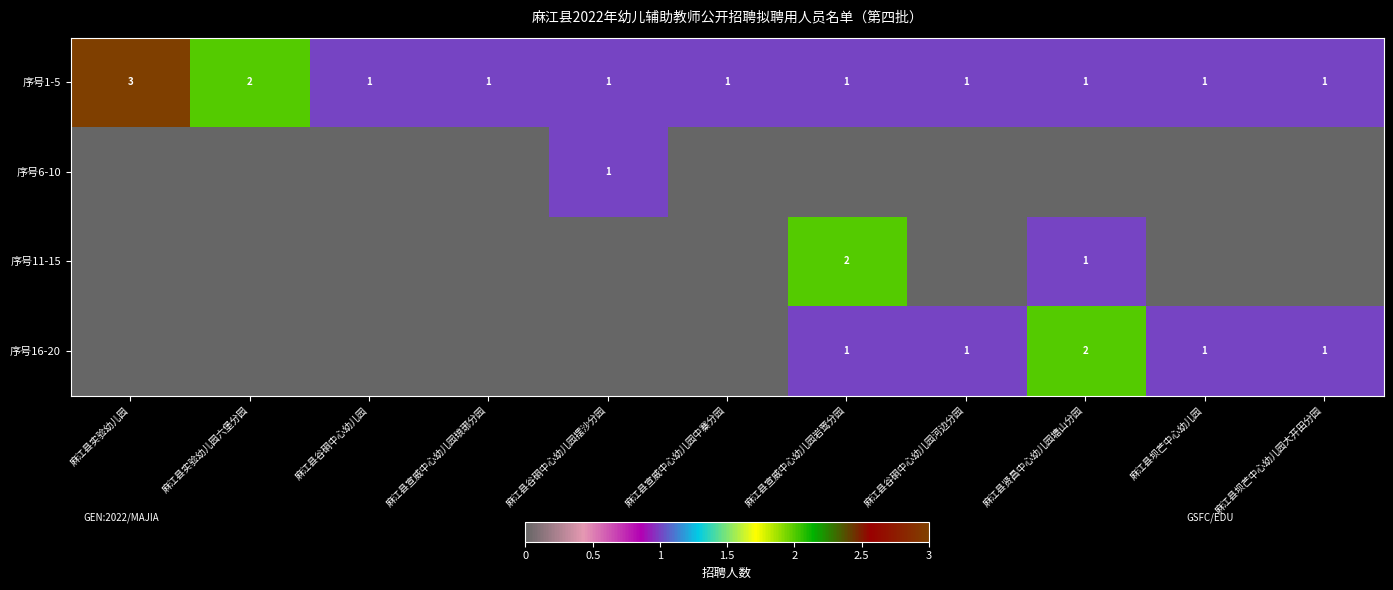

Which label corresponds to the smallest value in the chart?

麻江县实验幼儿园